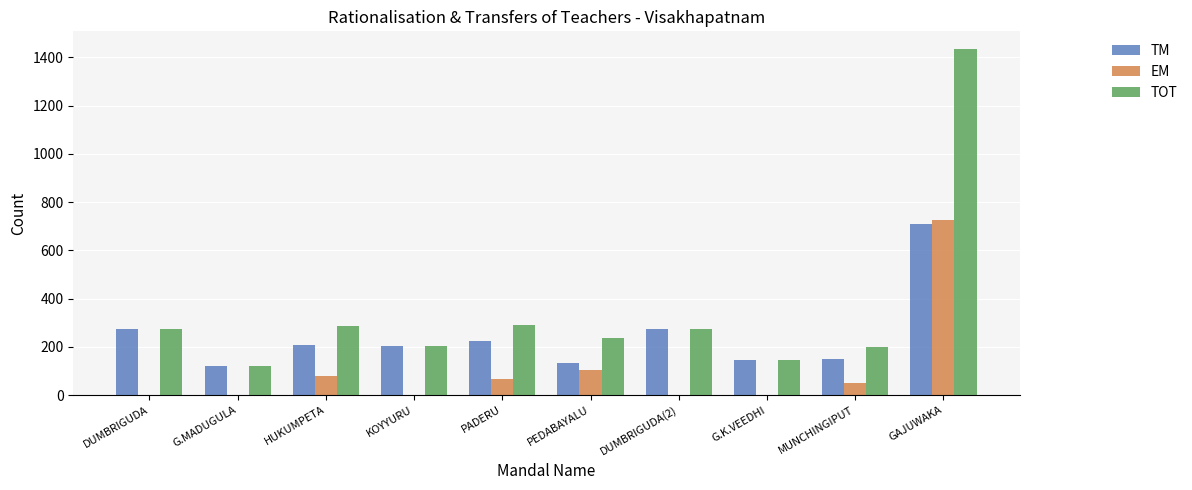

Which label corresponds to the largest value in the chart?

GAJUWAKA